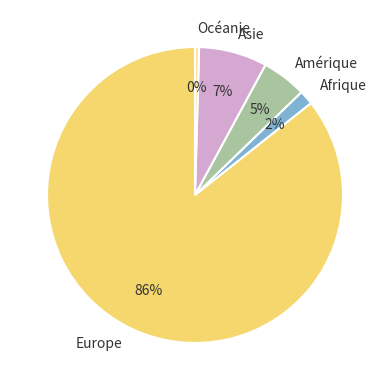

How many segments does this pie chart have?

5